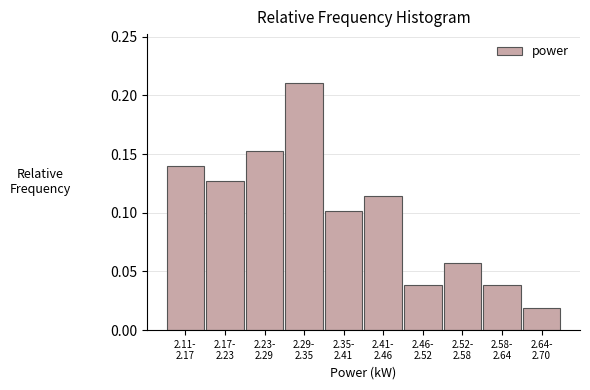

What is the sum of all values?

1.0